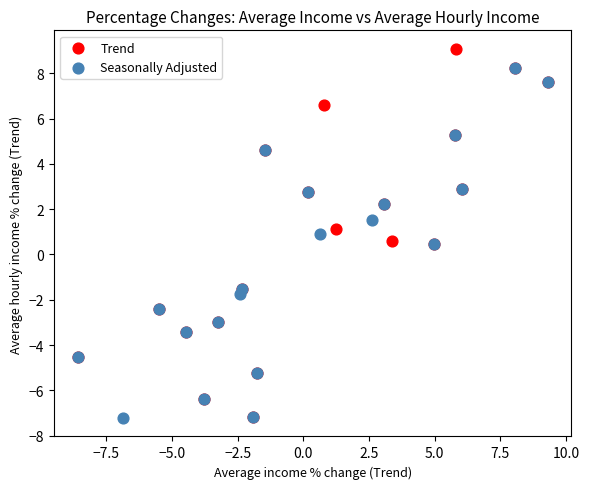

Which series reaches the maximum Y coordinate?

Trend